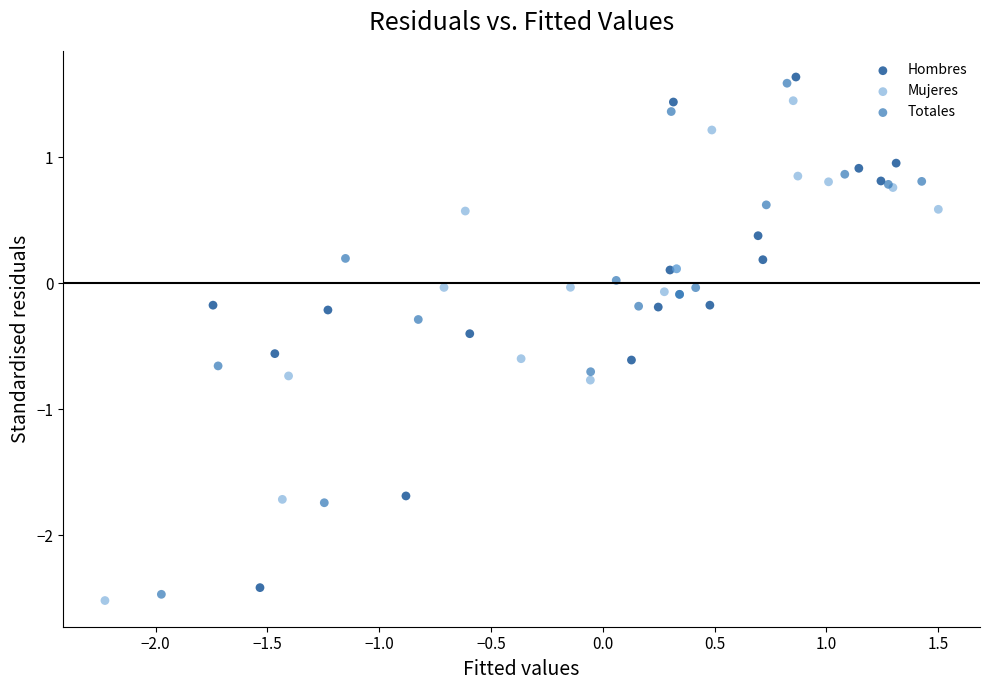

Which series has the largest Y range (max minus min)?

Totales